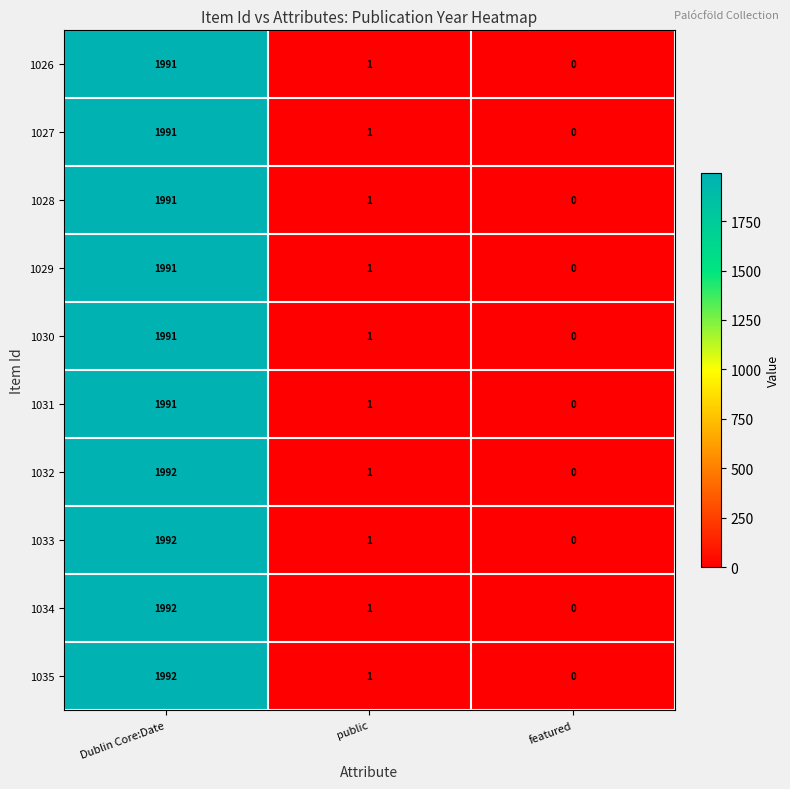

What is the sum of the 1034 values at public and Dublin Core:Date?

1993